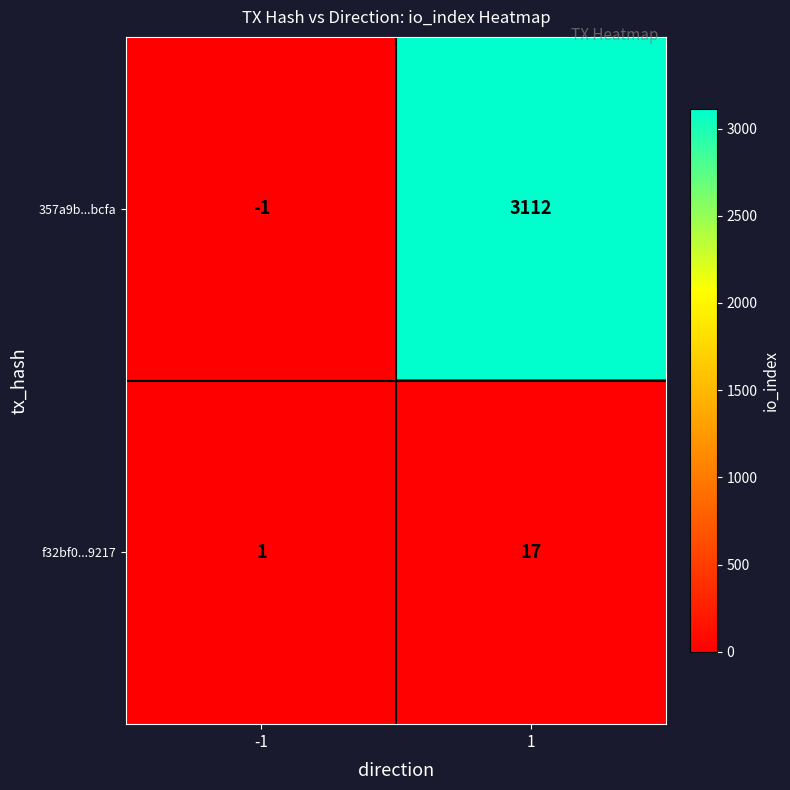

The 357a9b...bcfa series shows -1 at -1. True or false?

True